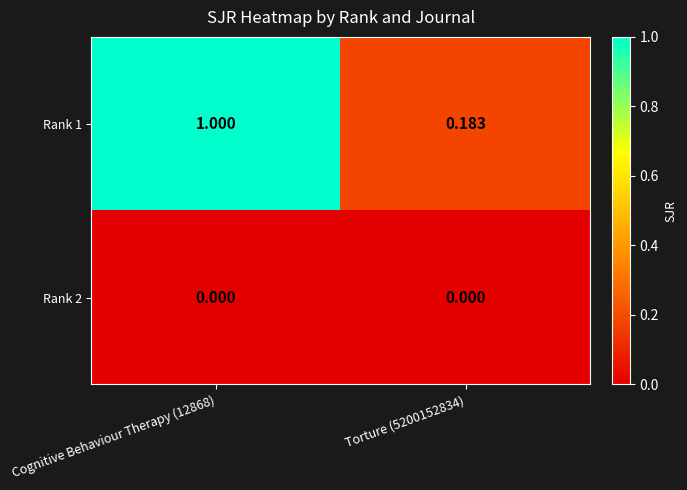

How many distinct data groups are displayed?

2